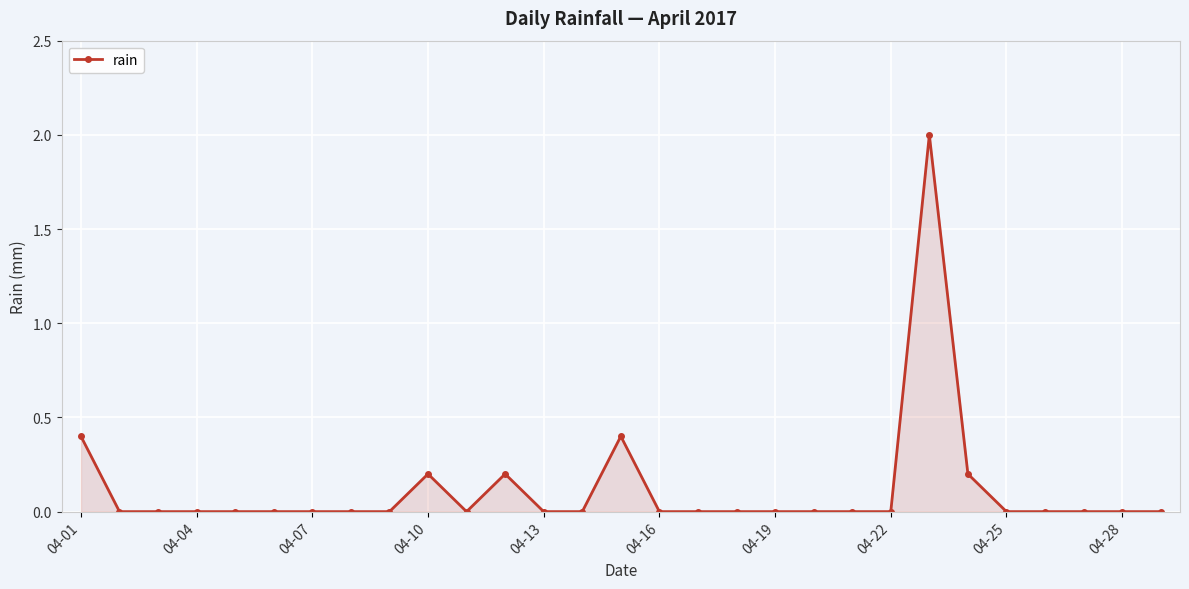

True or false: there are more than 1 points higher than both neighbors.

True